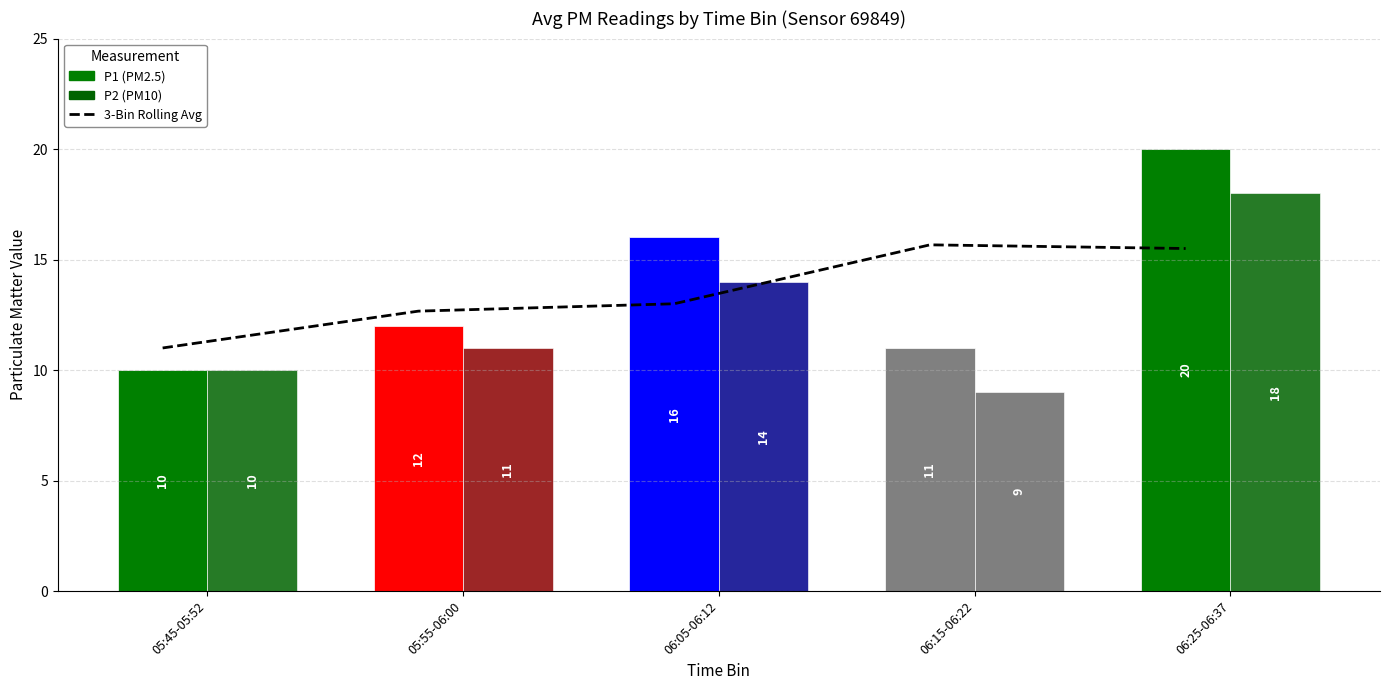

What are all the series names shown in the legend?

3-Bin Rolling Avg, P1, P2